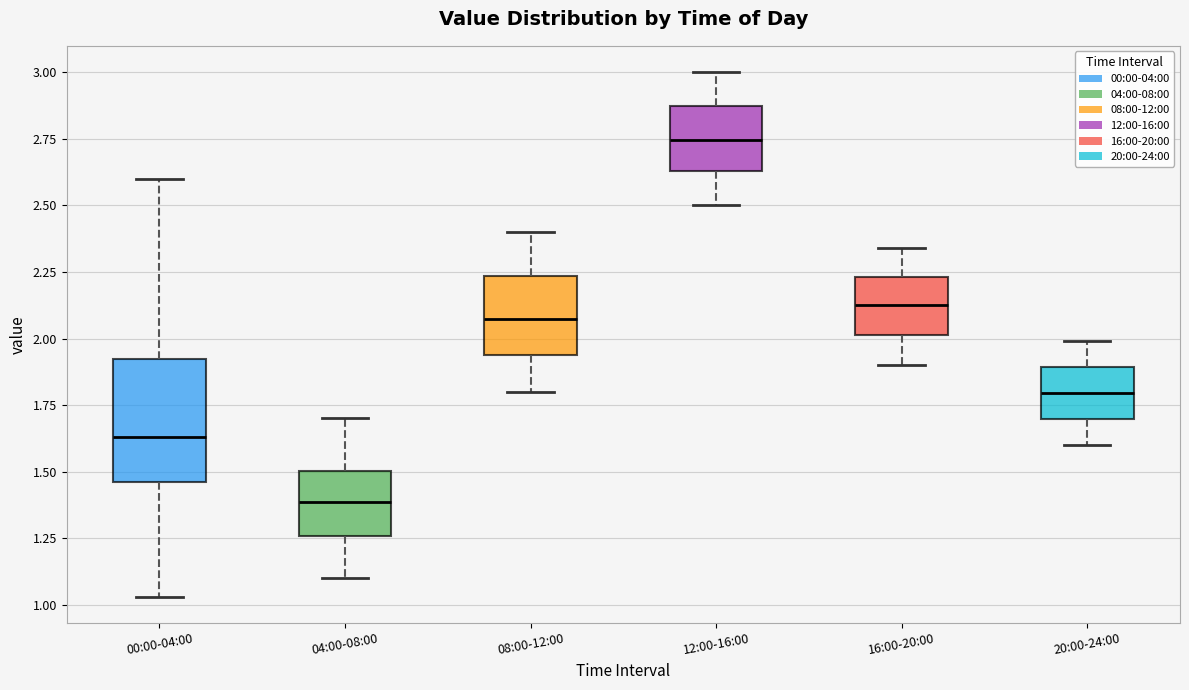

Where does the median line of the box for 20:00-24:00 sit on the y-axis? The values are not printed on the chart, so give them approximately, as read against the axis.

1.80